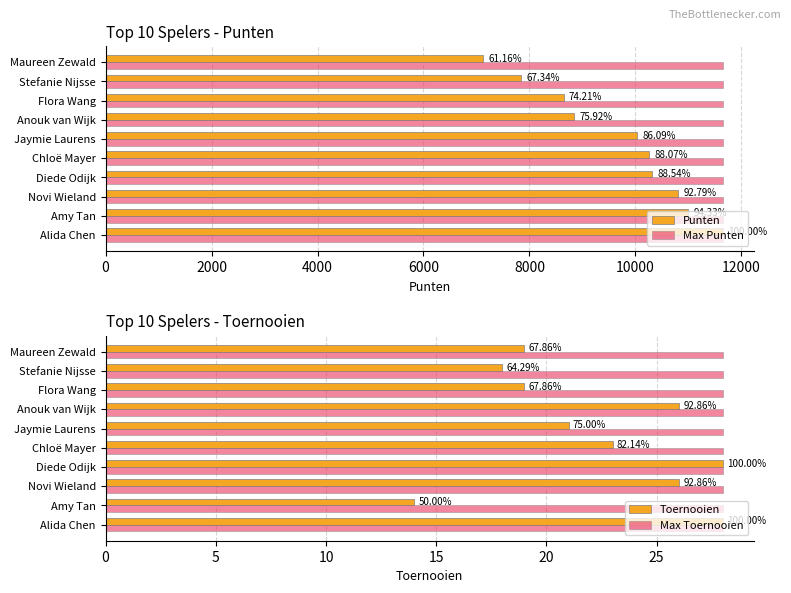

What are all the series names shown in the legend?

Punten, Max Punten, Toernooien, Max Toernooien